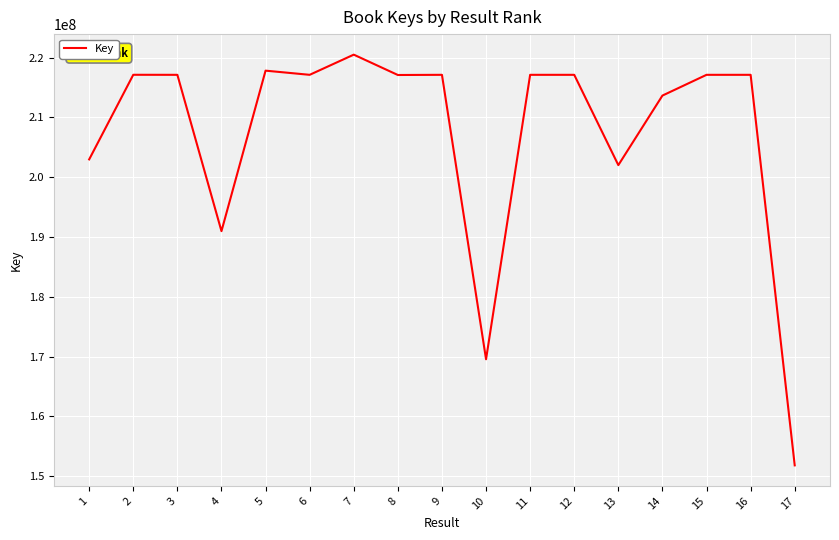

Approximately how many times larger is the value at 9 compared to 10?

1.3